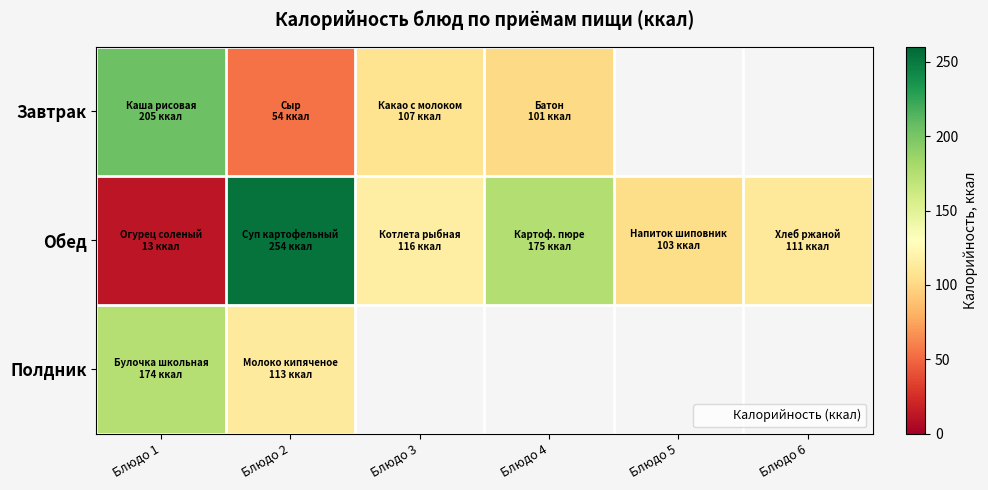

Is the value of Завтрак at Блюдо 2 greater than the value of Обед at Блюдо 4?

No